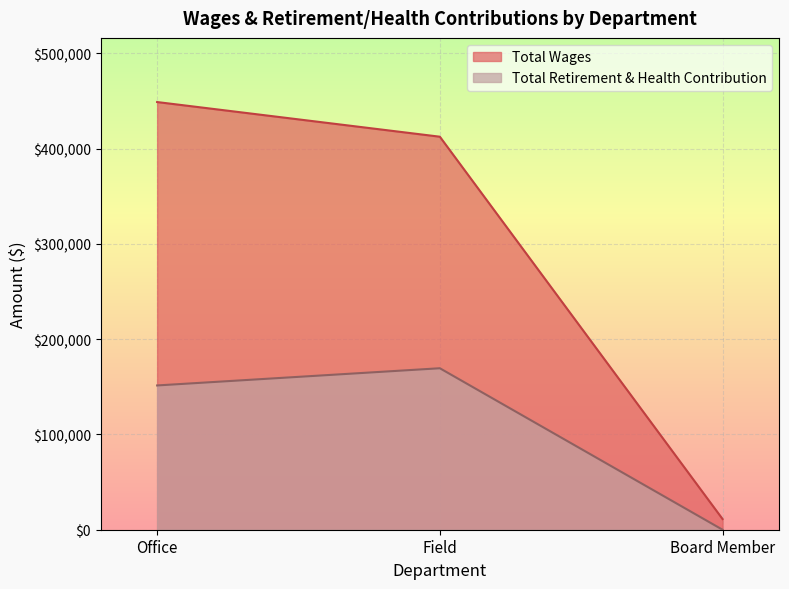

Which series has the largest total across all categories?

Total Wages